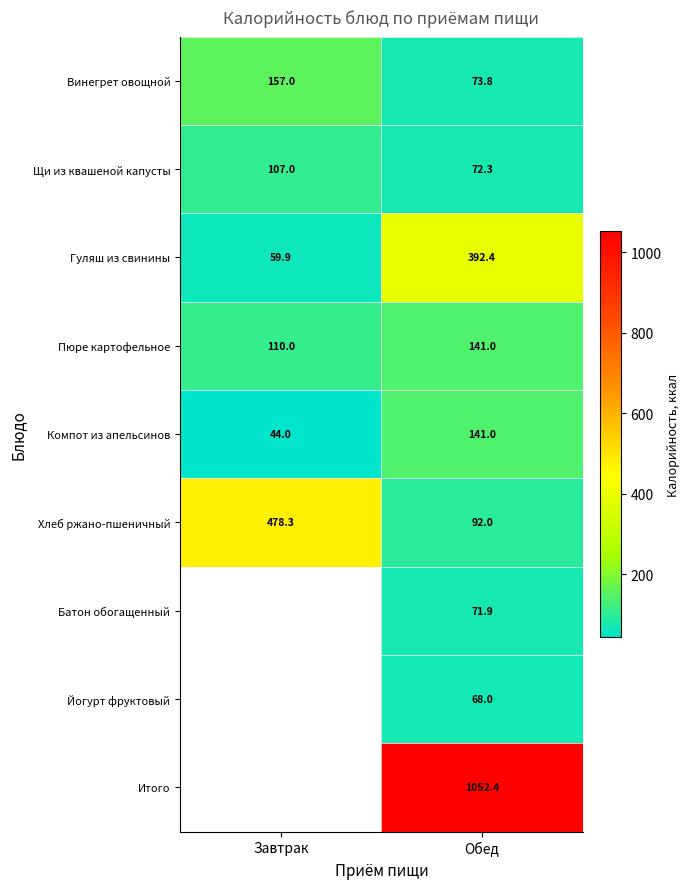

At how many categories does at least one series exceed 124?

2